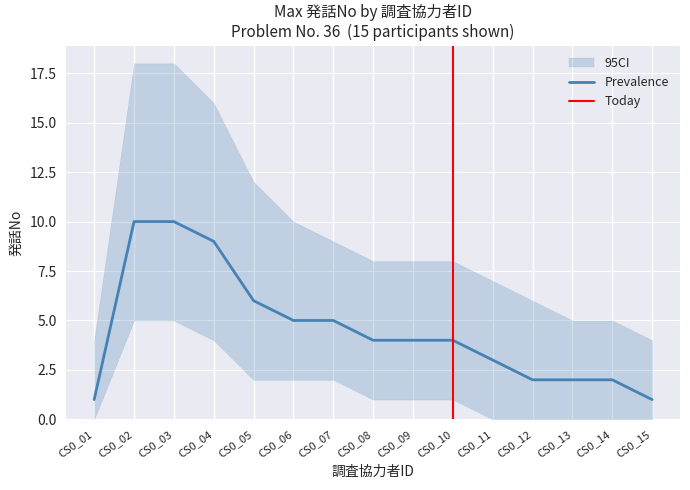

What is the maximum value shown in the chart?

18